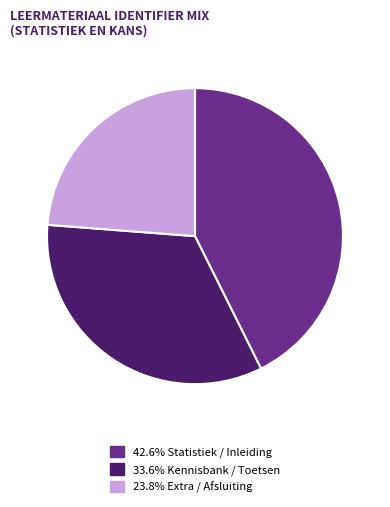

Is there any slice that represents more than half of the pie?

No